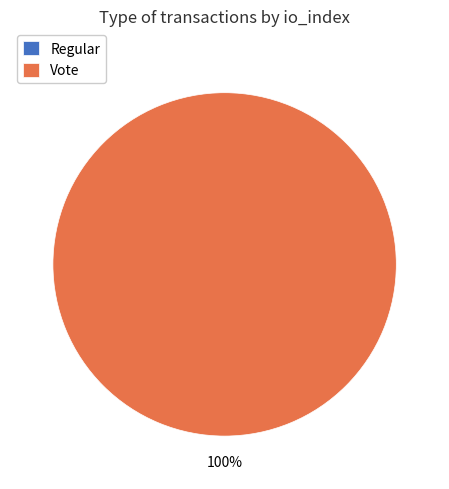

Count the number of slices in the pie.

2